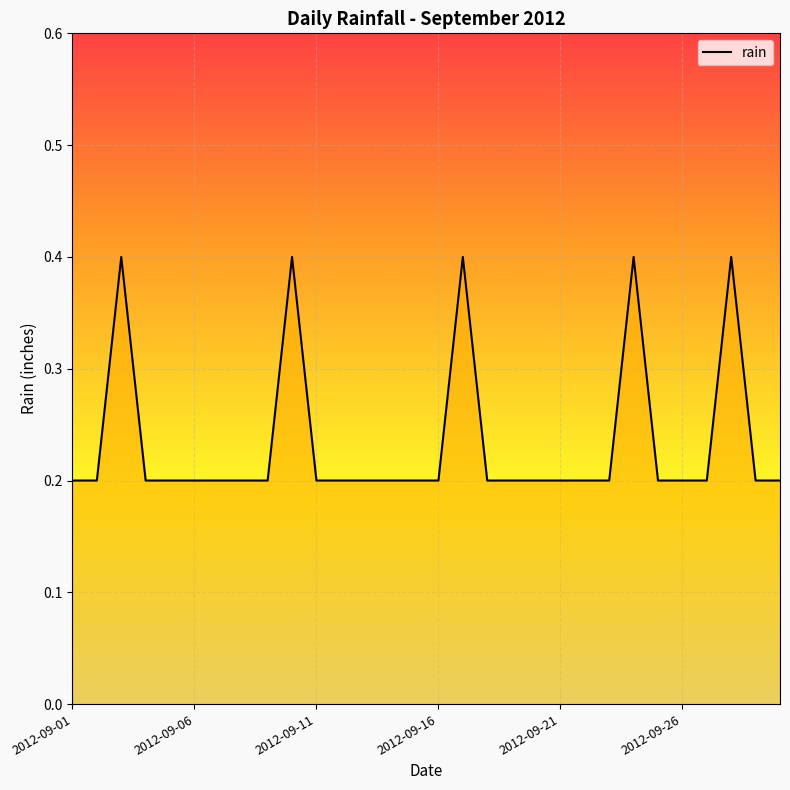

What is the greatest value displayed?

0.4